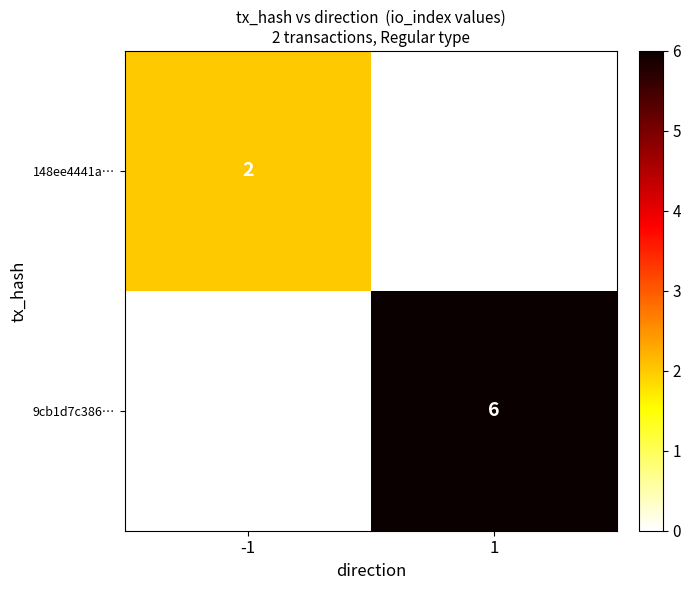

The 9cb1d7c386… series shows 6 at 1. True or false?

True